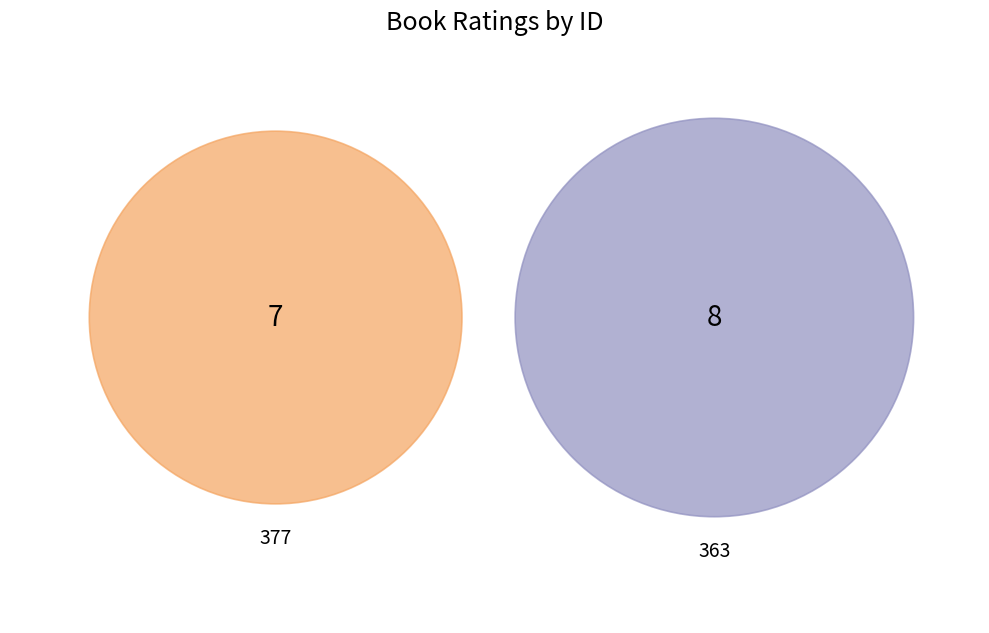

Count the number of slices in the pie.

2